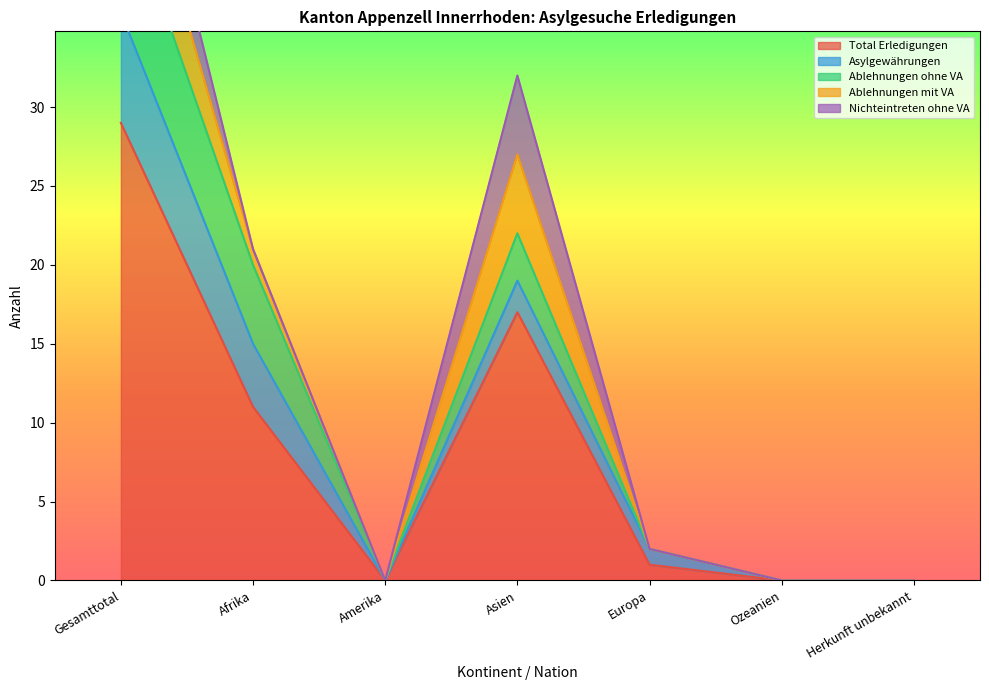

At which category is the sum across all series the highest?

Gesamttotal